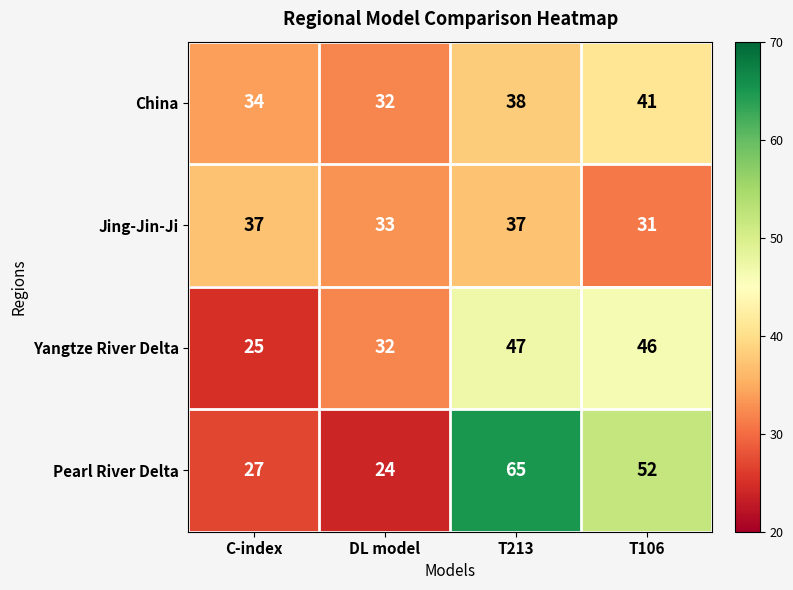

Which series changed the most between C-index and T213?

Pearl River Delta